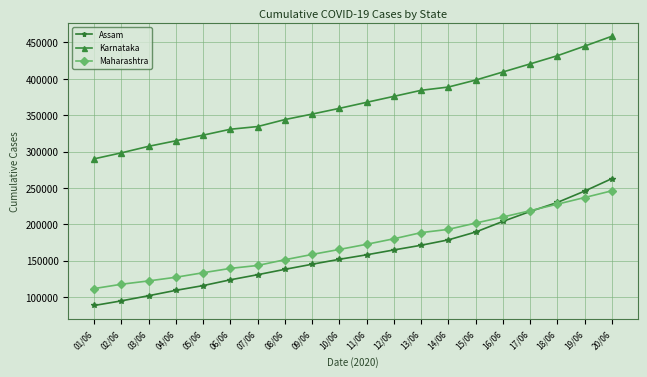

Reading left to right, what are all the values shown in this chart?

Assam: 88353	94722	101812	109188	115723	123677	130689	138066	145082	151874	158038	164731	171174	178587	189346	203977	217615	230016	245650	262804
Karnataka: 289987	298230	307202	314812	322553	330677	334360	343985	351527	359386	367693	375892	384196	388696	398268	409387	420493	431768	444956	458534
Maharashtra: 111612	117564	122150	127188	133392	139372	143389	151262	158556	165415	172503	180099	188537	193024	201677	209993	218691	227669	236788	246059